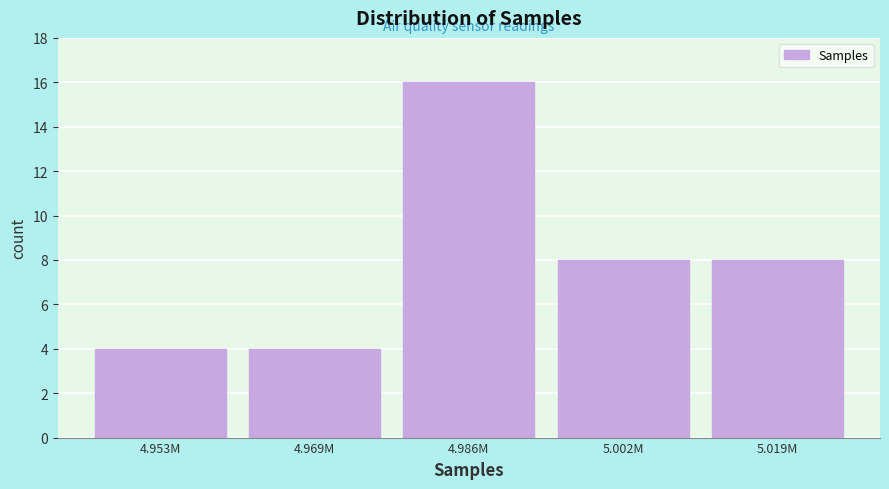

Reading left to right, what are all the values shown in this chart?

4	4	16	8	8